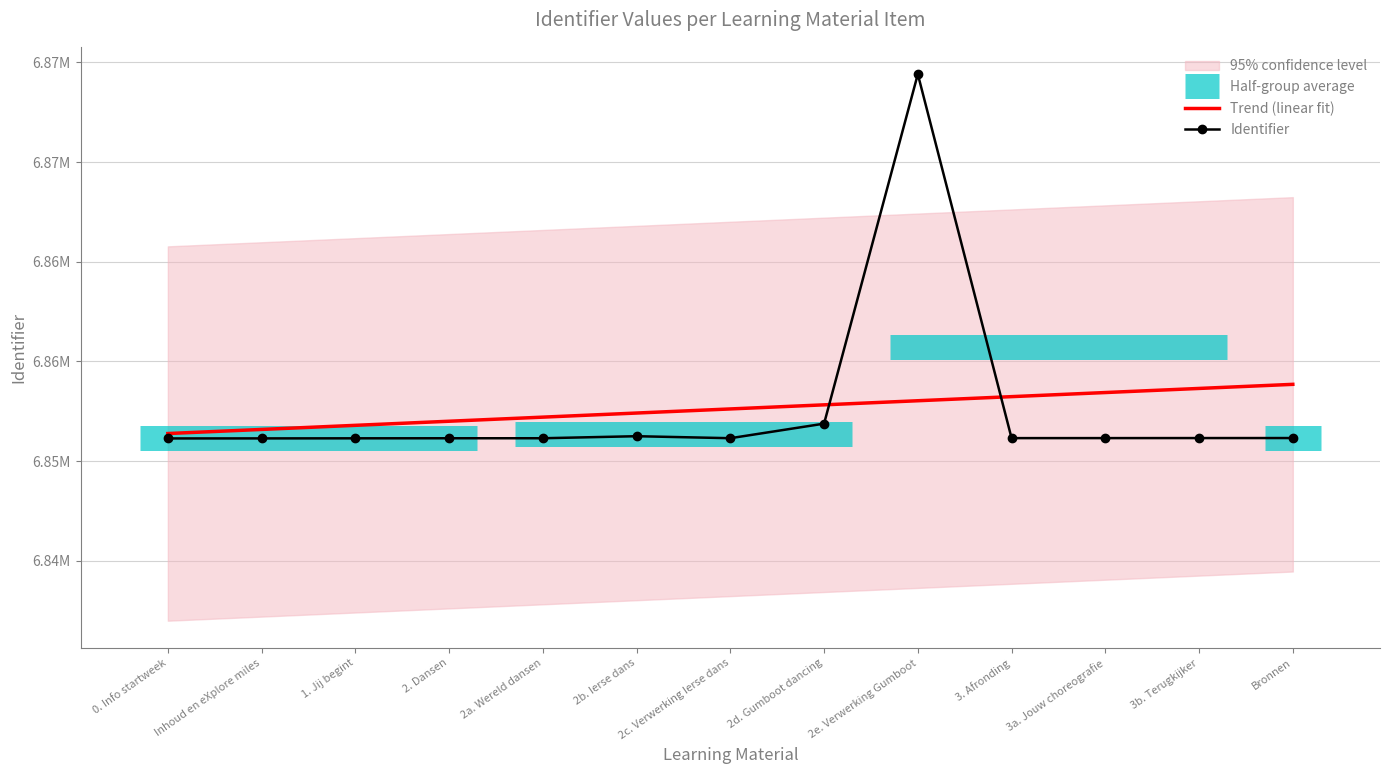

What is the label of the 6th point from the left?

2b. Ierse dans